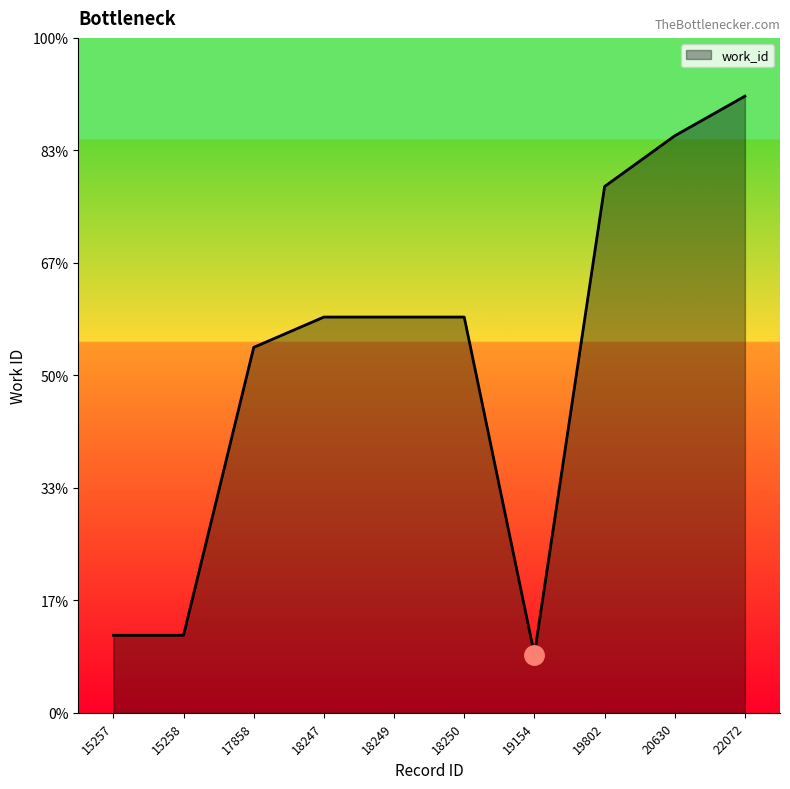

Is it true that the value at 19802 is 9523?

False